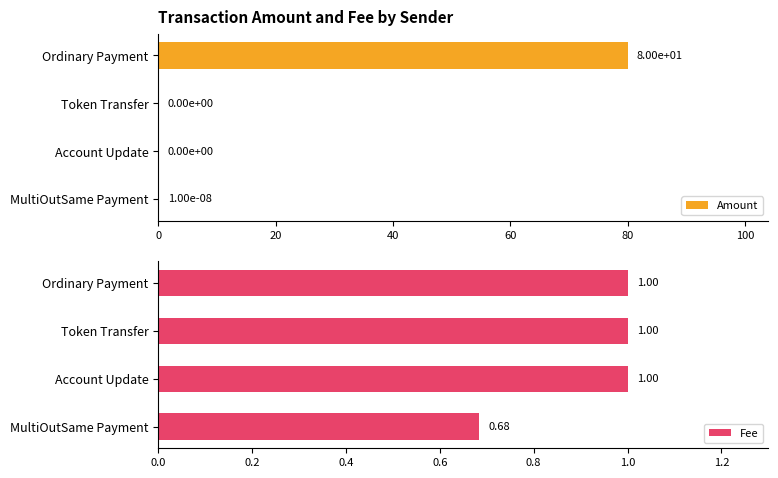

List the series in order of their overall mean, highest first.

Amount, Fee